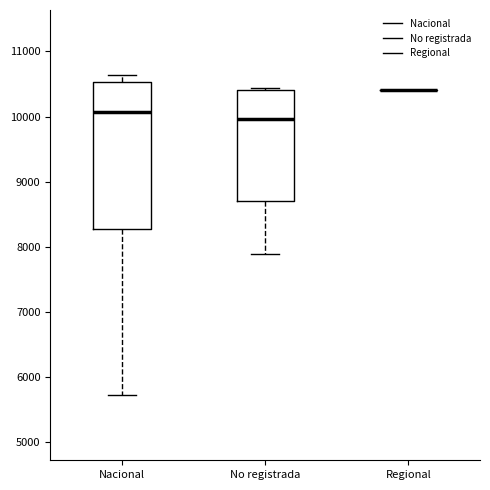

Reading left to right, transcribe this box plot: for each box, give where its median line is, the range the box spans, and where its two whiskers end, as read against the y-axis. The values are not printed on the chart, so give them approximately, as read against the axis.

Nacional: median 10100, box 8300 to 10500, whiskers 5700 to 10600
No registrada: median 10000, box 8700 to 10400, whiskers 7900 to 10400
Regional: box collapsed to a line at 10400, whiskers 10400 to 10400